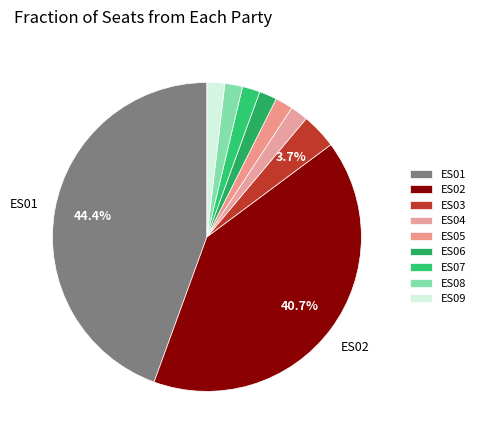

Count the number of slices in the pie.

9